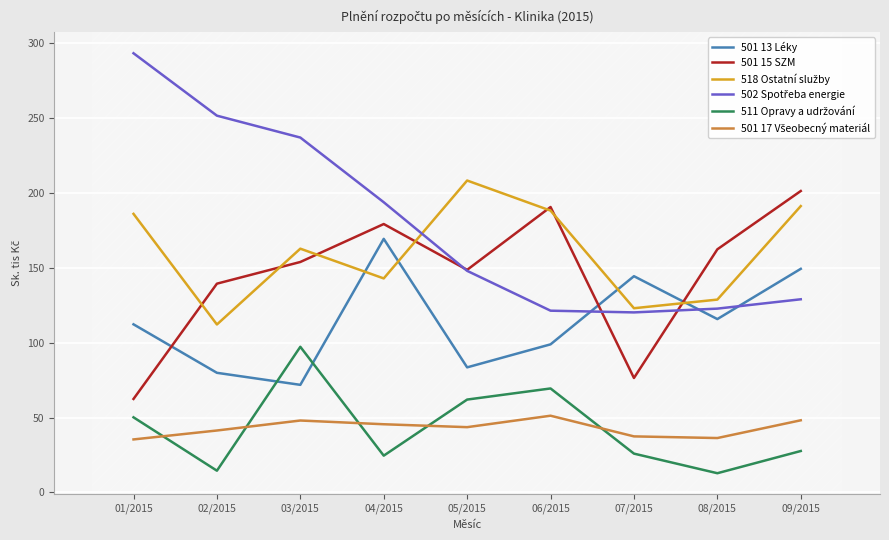

What is the total value across all series at 02/2015?

638.6